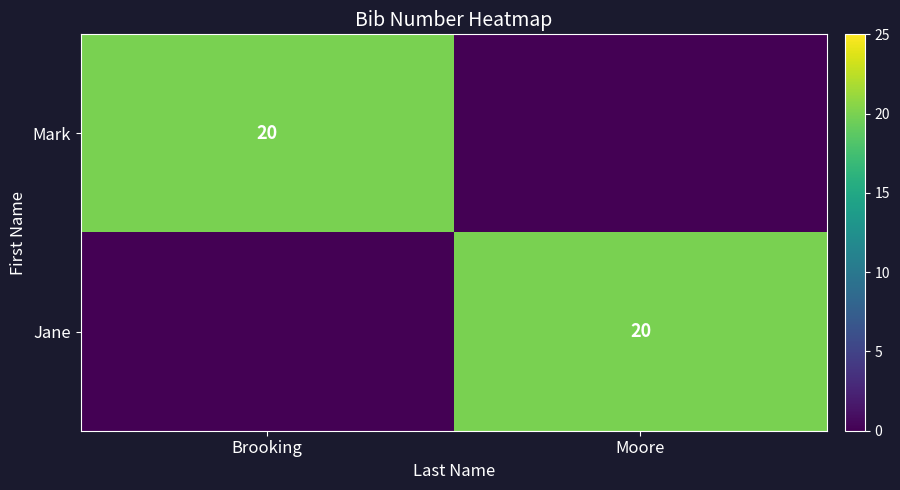

The value of Mark at Brooking is 20. True or false?

True